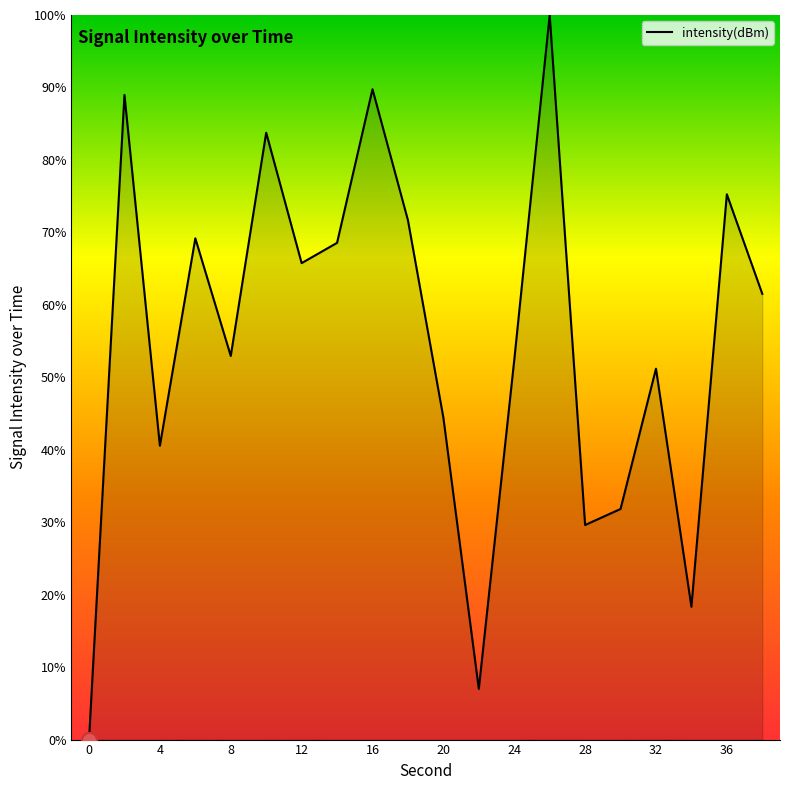

What is the greatest value displayed?

100.0